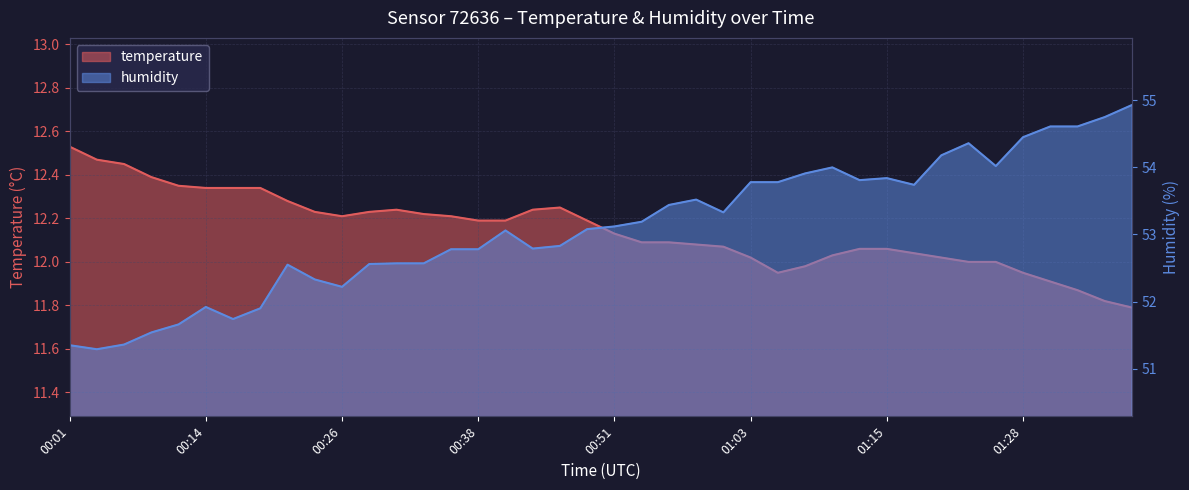

What is the minimum value for humidity?

51.3